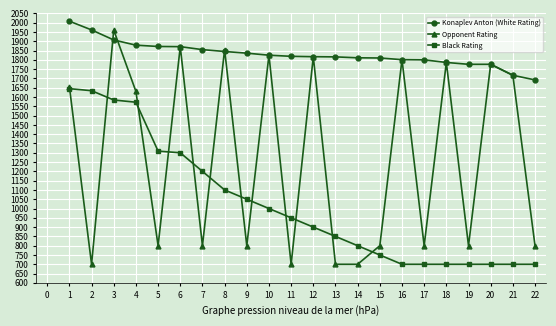

How many distinct data groups are displayed?

3